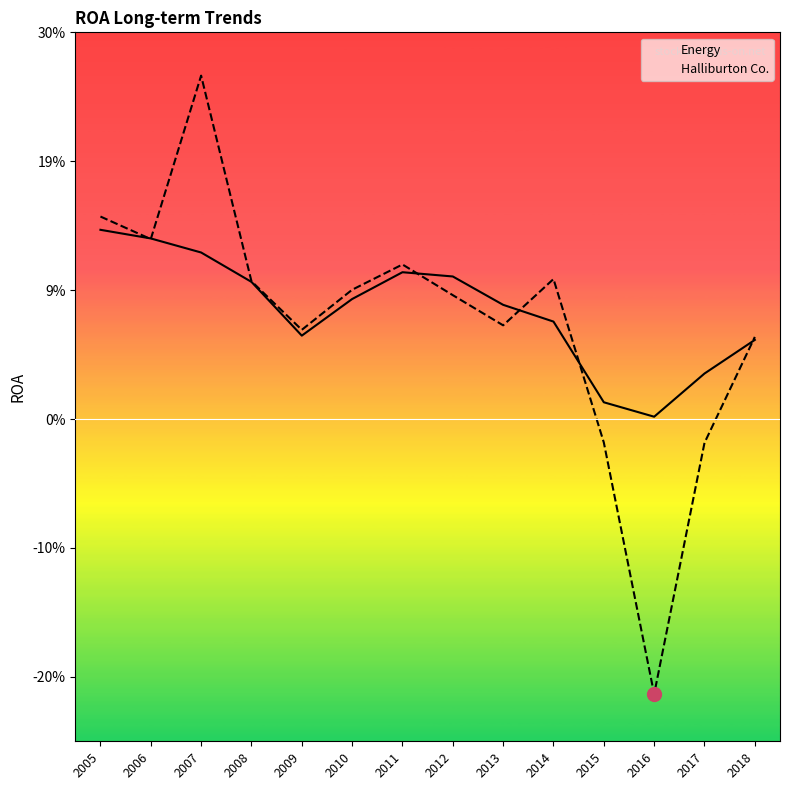

After their last crossing, which series has the higher values: Halliburton Co. or Energy?

Halliburton Co.